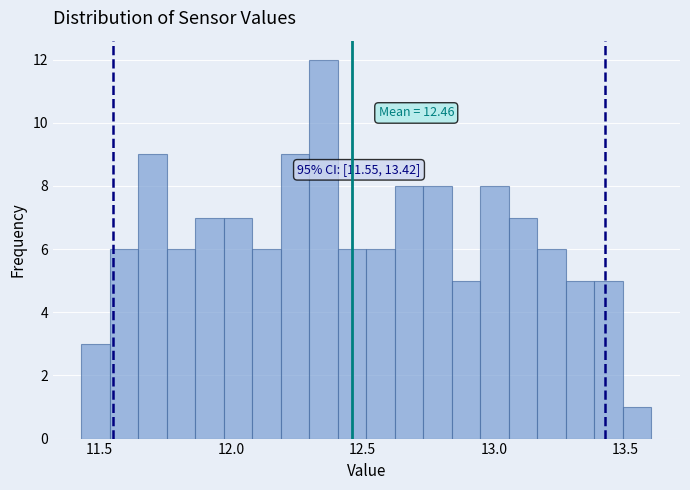

Read against the x-axis, roughly where is the centre of the tallest bar?

12.35